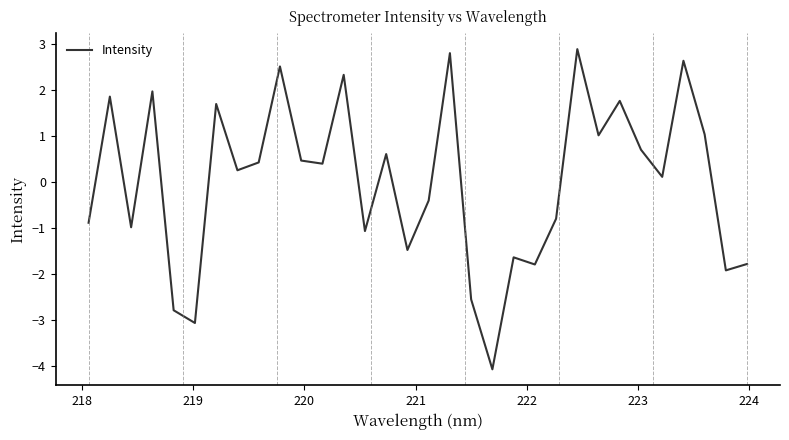

What is the greatest value displayed?

2.9